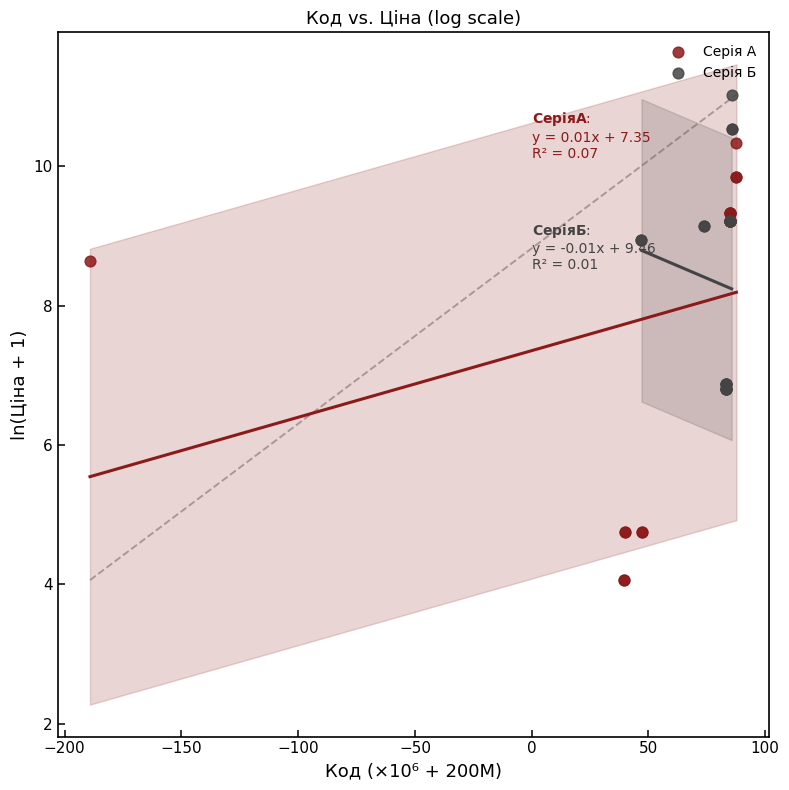

Which series has the largest Y range (max minus min)?

Серія А